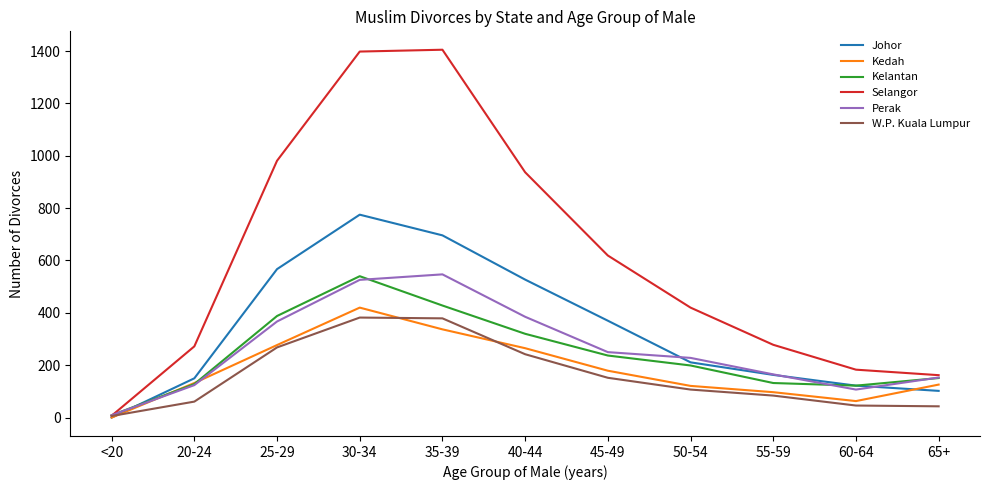

Which series has the widest spread of values?

Selangor